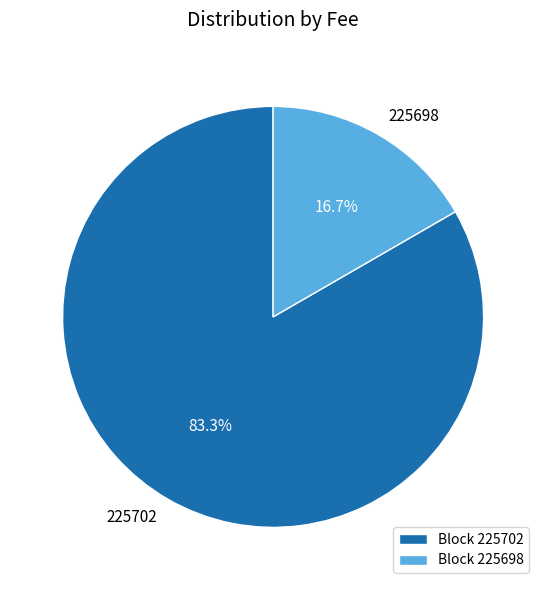

What percentage is the 225698 slice, to the nearest percent?

17%